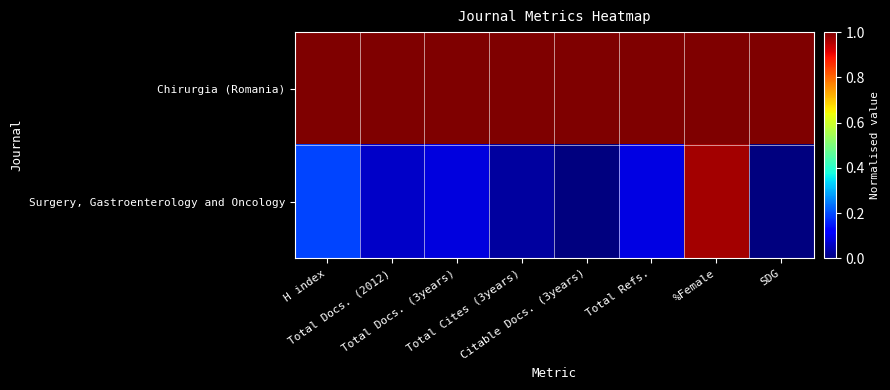

At how many categories does at least one series exceed 0?

8